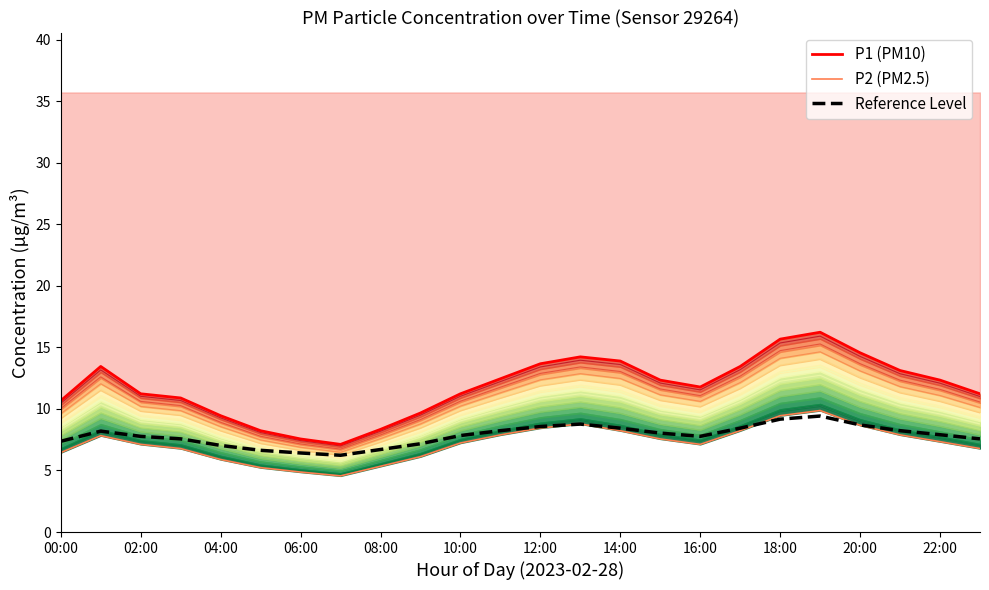

Is it true that P1 (PM10) equals 24.3 at 13?

False